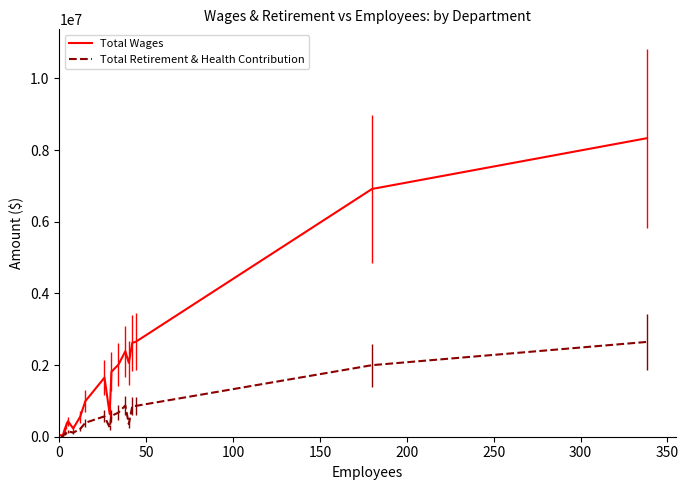

What is the greatest value displayed?

8328406